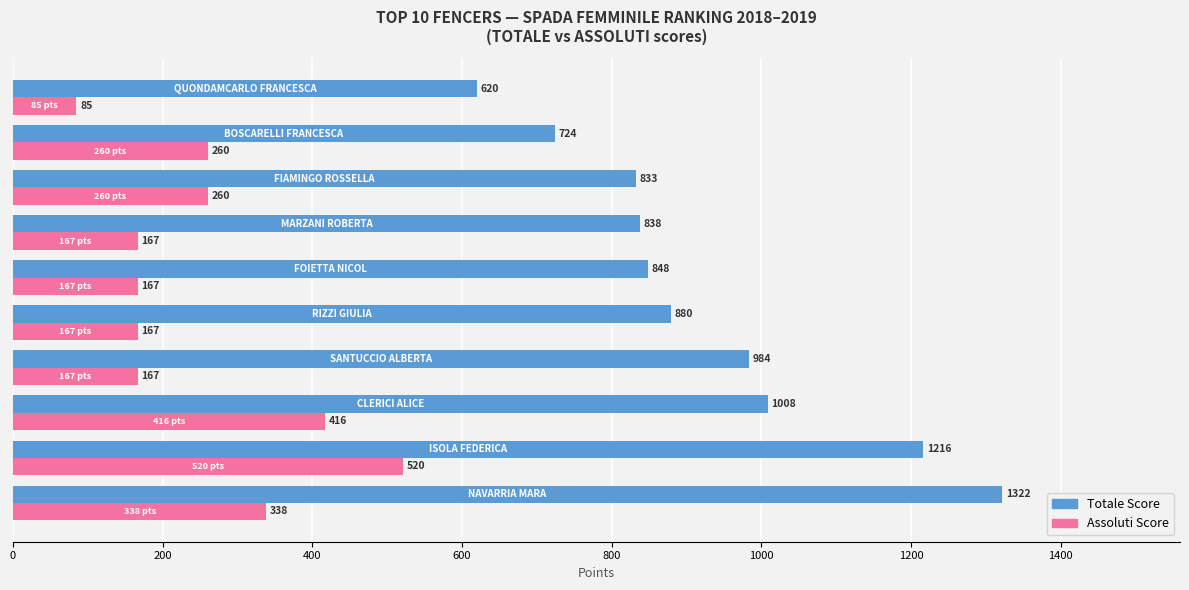

What is the minimum value for Assoluti Score?

84.7